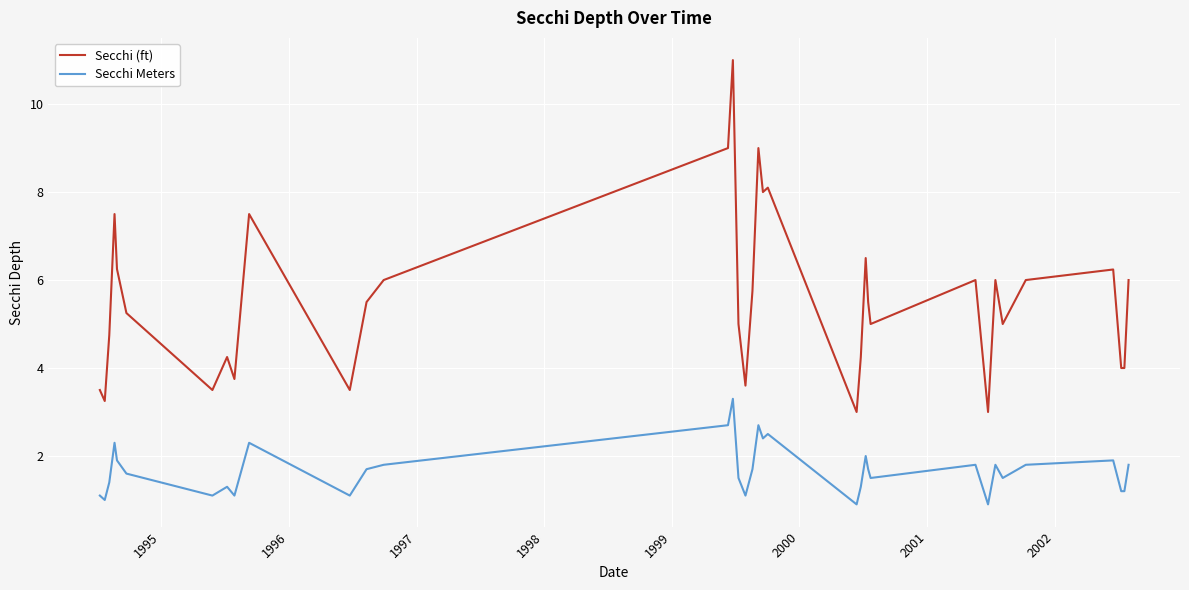

Which series has the widest spread of values?

Secchi (ft)